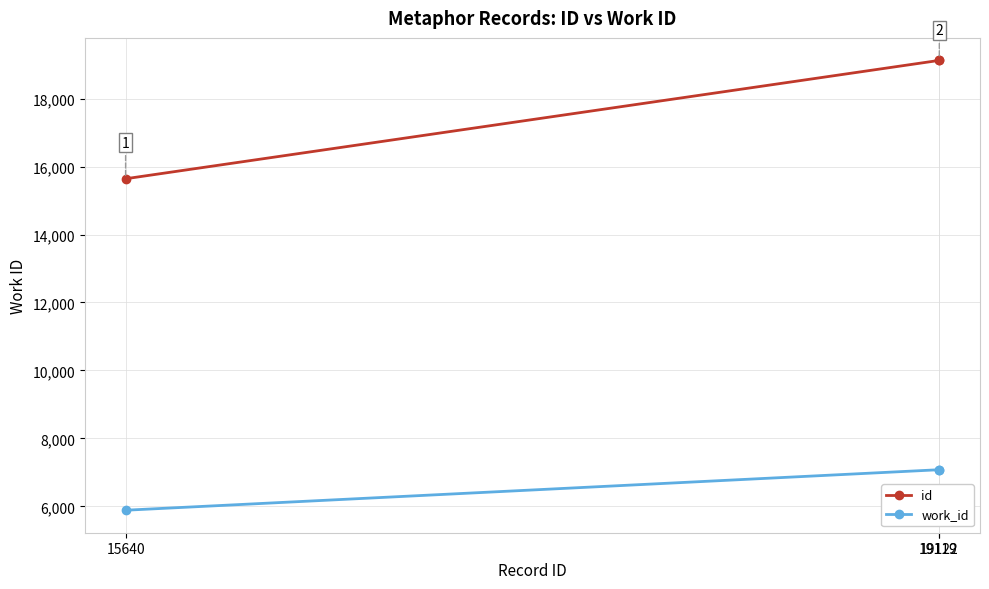

Does the chart display data point markers on the line(s)?

Yes